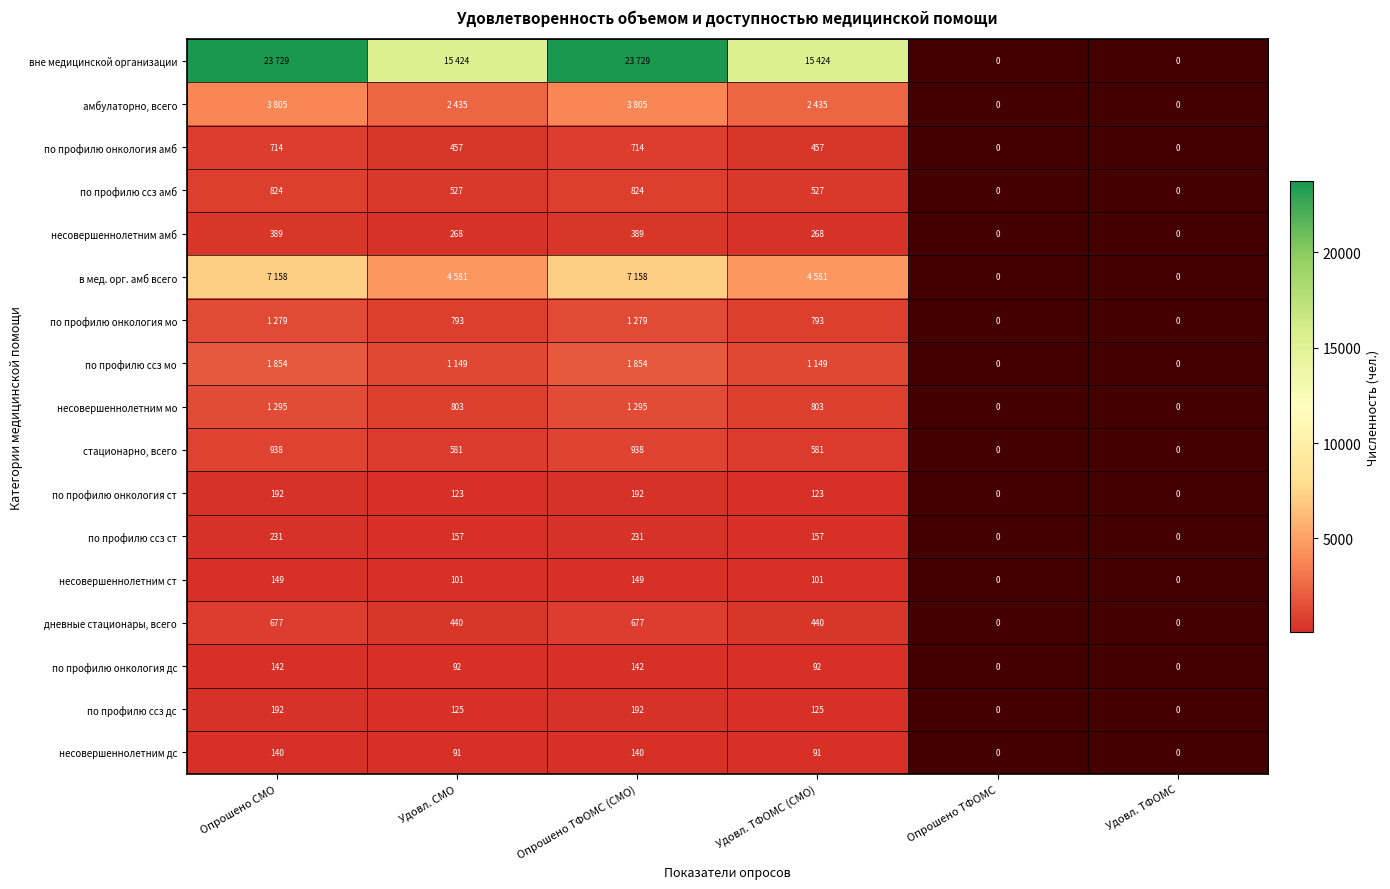

Is it true that по профилю онкология ст equals 123 at Удовл. ТФОМС (СМО)?

True